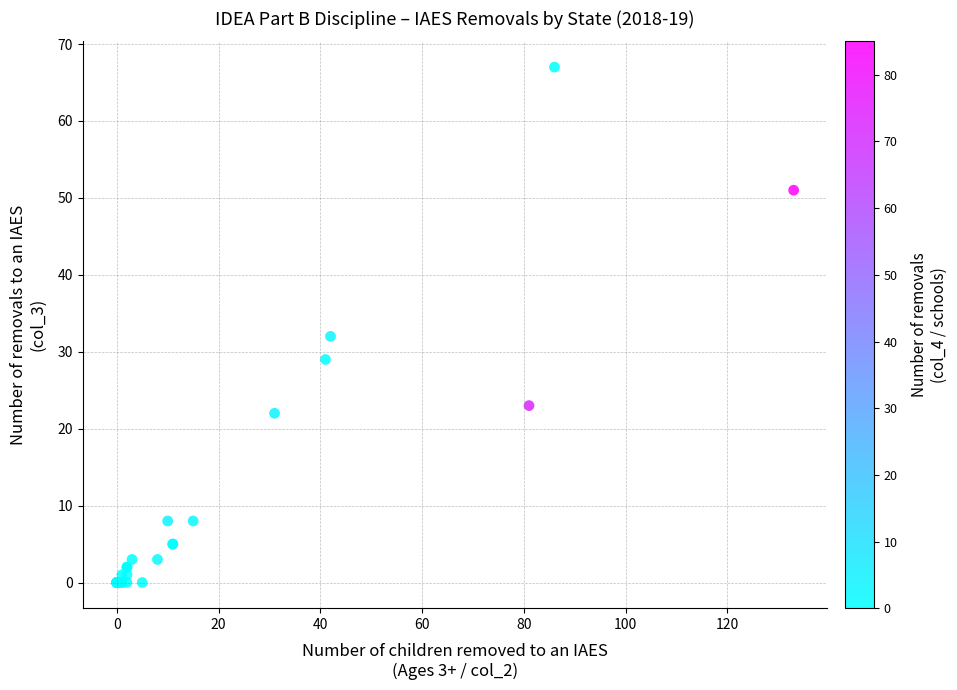

What Y value in the scatter plot is closest to 33?

32